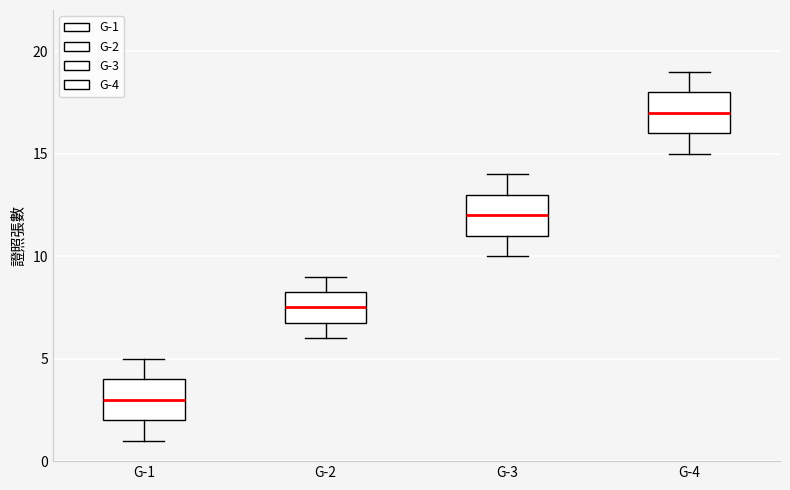

Reading left to right, read every box against the y-axis: the position of its median line, the range the box covers, and the ends of its whiskers. The values are not printed on the chart, so give them approximately, as read against the axis.

G-1: median 3.0, box 2.0 to 4.0, whiskers 1.0 to 5.0
G-2: median 7.5, box 7.0 to 8.5, whiskers 6.0 to 9.0
G-3: median 12.0, box 11.0 to 13.0, whiskers 10.0 to 14.0
G-4: median 17.0, box 16.0 to 18.0, whiskers 15.0 to 19.0